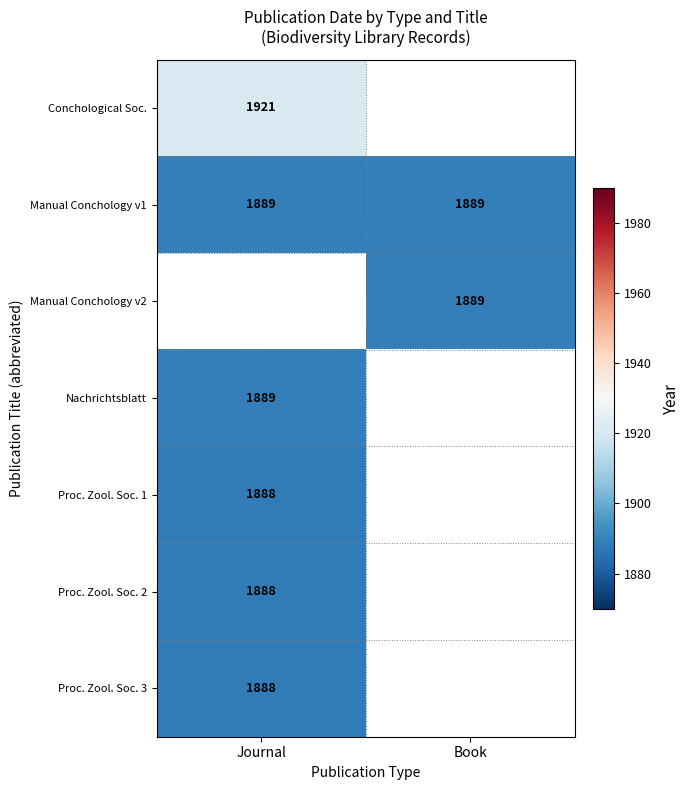

Is it true that Conchological Soc. equals 789 at Journal?

False